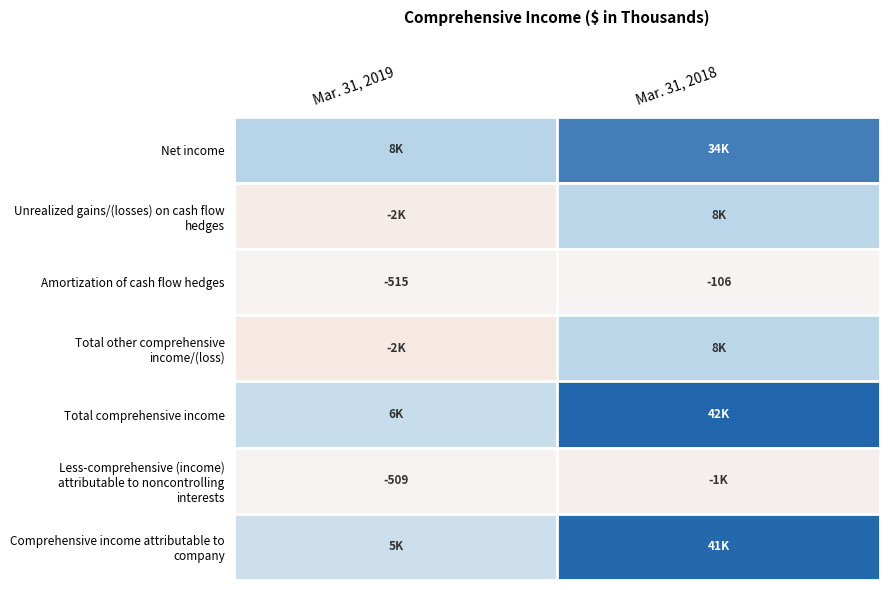

Is it true that Amortization of cash flow hedges equals -515 at Mar. 31, 2019?

True